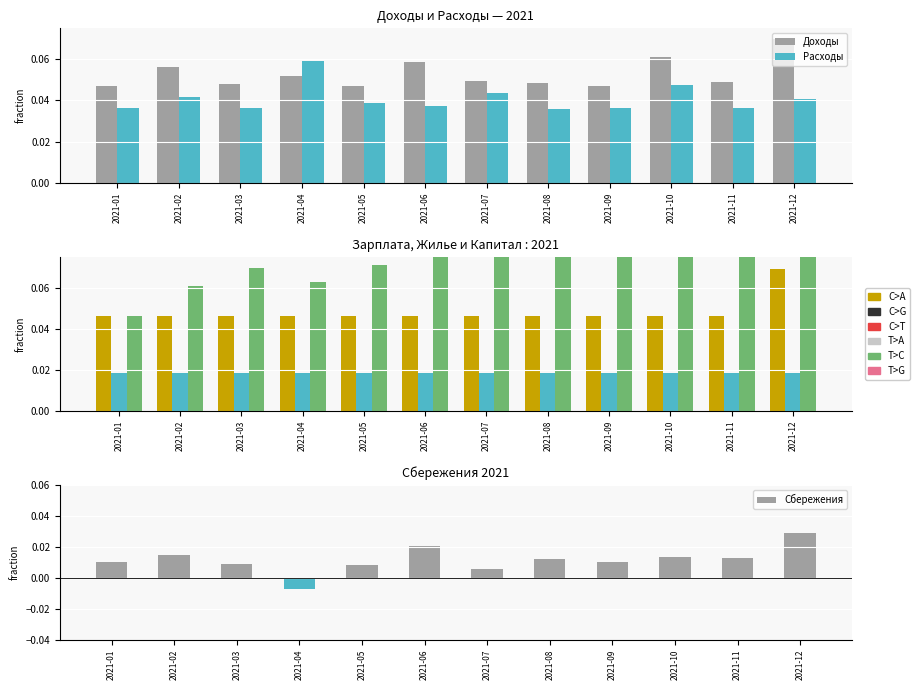

Reading left to right, list all the values displayed in this chart.

Доходы: 0.0	0.1	0.0	0.1	0.0	0.1	0.0	0.0	0.0	0.1	0.0	0.1
Расходы: 0.0	0.0	0.0	0.1	0.0	0.0	0.0	0.0	0.0	0.0	0.0	0.0
Зарплата и премии: 0.0	0.0	0.0	0.0	0.0	0.0	0.0	0.0	0.0	0.0	0.0	0.1
Жилье: 0.0	0.0	0.0	0.0	0.0	0.0	0.0	0.0	0.0	0.0	0.0	0.0
Капитал: 0.0	0.1	0.1	0.1	0.1	0.1	0.1	0.1	0.1	0.1	0.1	0.2
Сбережения: 0.0	0.0	0.0	-0.0	0.0	0.0	0.0	0.0	0.0	0.0	0.0	0.0